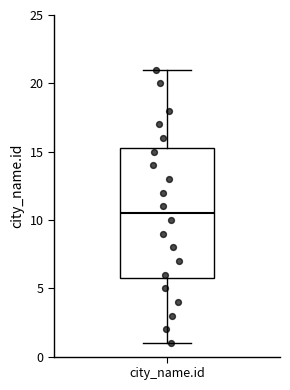

Where does the median line of the box for city_name.id sit on the y-axis? The values are not printed on the chart, so give them approximately, as read against the axis.

10.5